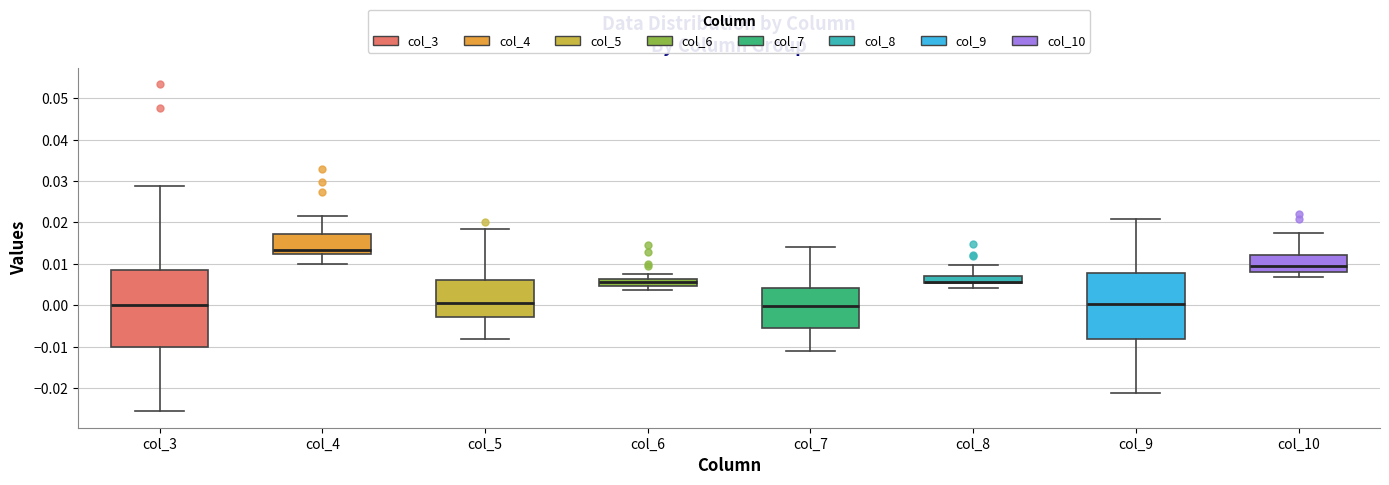

Reading left to right, read every box against the y-axis: the position of its median line, the range the box covers, and the ends of its whiskers. The values are not printed on the chart, so give them approximately, as read against the axis.

col_3: median 0.000, box -0.010 to 0.009, whiskers -0.026 to 0.029
col_4: median 0.013, box 0.012 to 0.017, whiskers 0.010 to 0.022
col_5: median 0.001, box -0.003 to 0.006, whiskers -0.008 to 0.018
col_6: median 0.006 (inside the box), box 0.005 to 0.006, whiskers 0.004 to 0.008
col_7: median 0.000, box -0.005 to 0.004, whiskers -0.011 to 0.014
col_8: median 0.006, box 0.005 to 0.007, whiskers 0.004 to 0.010
col_9: median 0.000, box -0.008 to 0.008, whiskers -0.021 to 0.021
col_10: median 0.009, box 0.008 to 0.012, whiskers 0.007 to 0.018